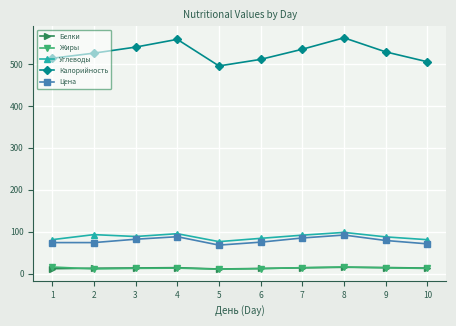

True or false: Калорийность and Жиры intersect in this chart.

False